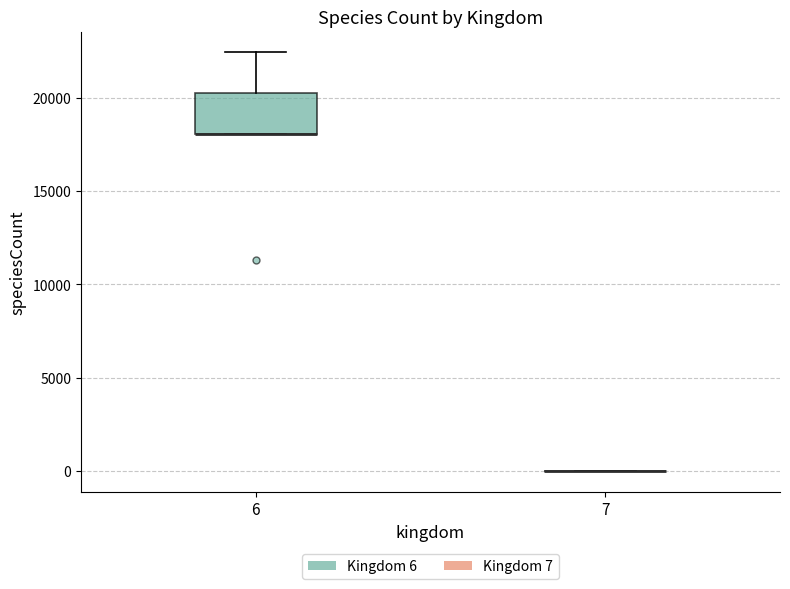

Comparing the boxes themselves (not the whiskers), which one is the tallest?

6